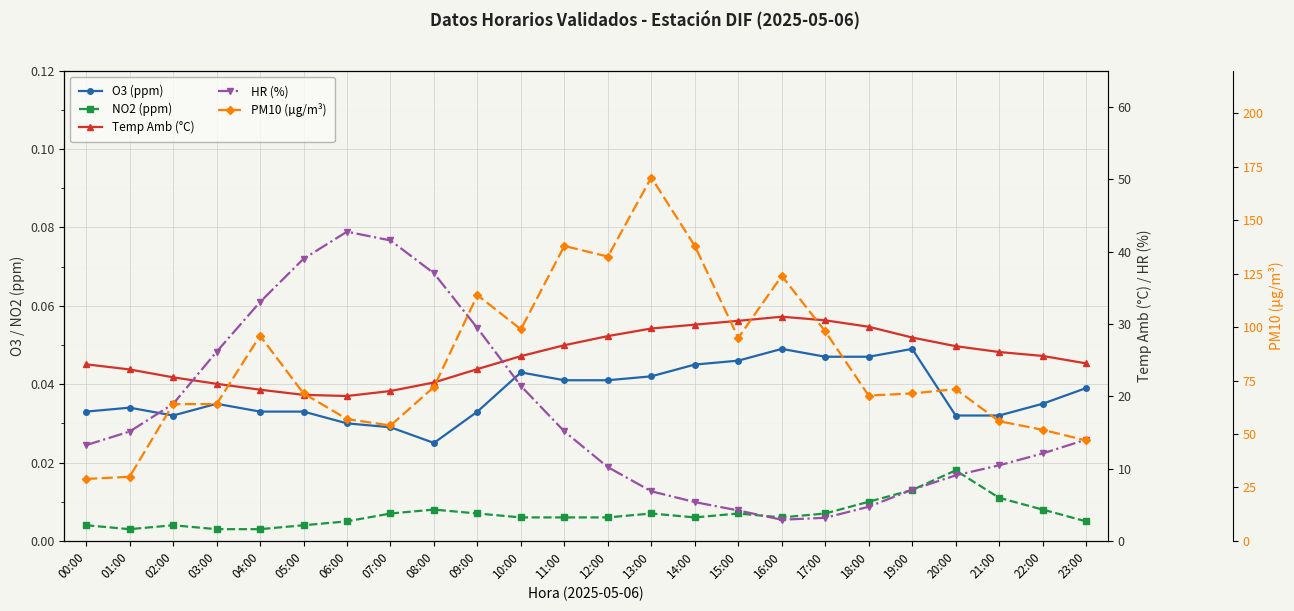

Rank the categories by NO2 (ppm) value from lowest to highest.

01:00, 03:00, 04:00, 00:00, 02:00, 05:00, 06:00, 23:00, 10:00, 11:00, 12:00, 14:00, 16:00, 07:00, 09:00, 13:00, 15:00, 17:00, 08:00, 22:00, 18:00, 21:00, 19:00, 20:00